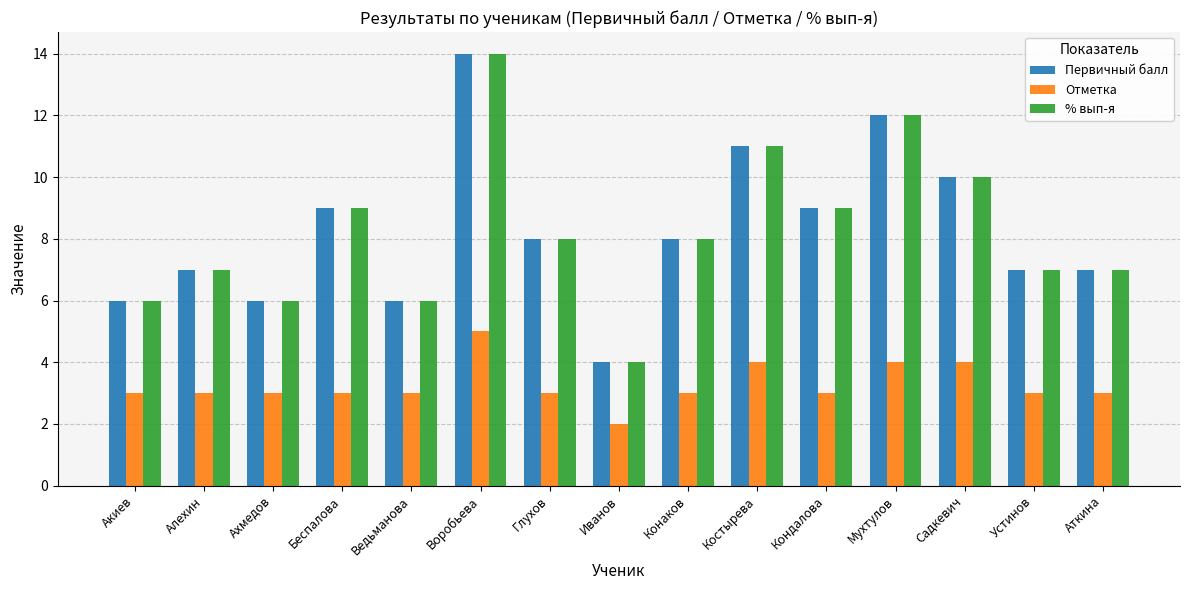

How many bars are there in each group?

3